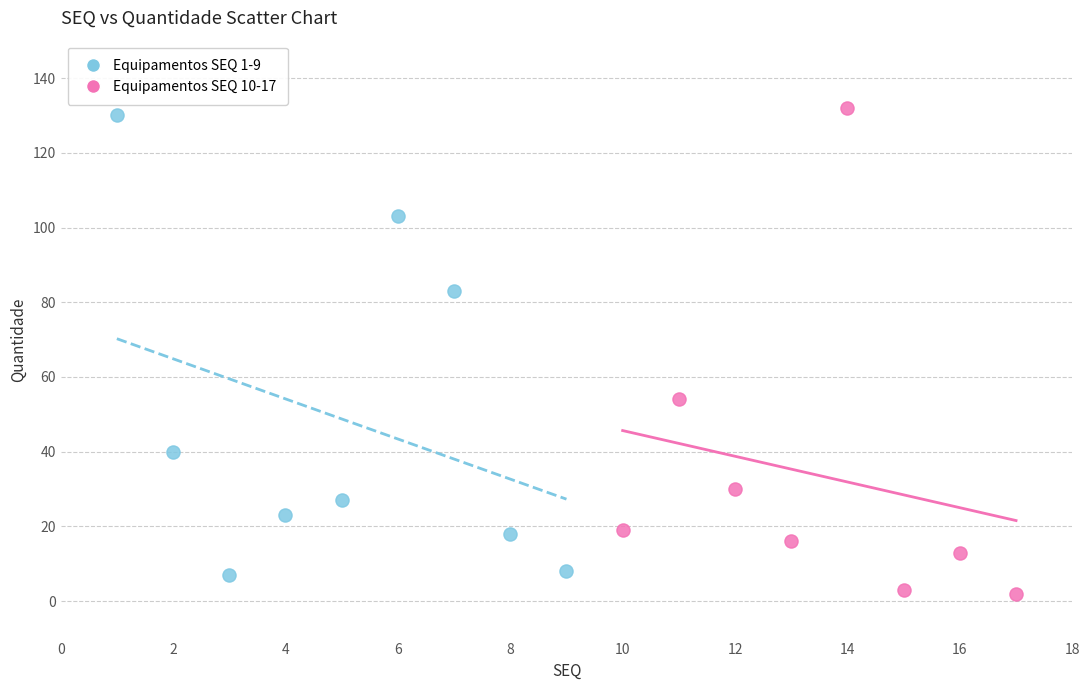

Which series reaches the minimum Y coordinate?

Equipamentos SEQ 10-17